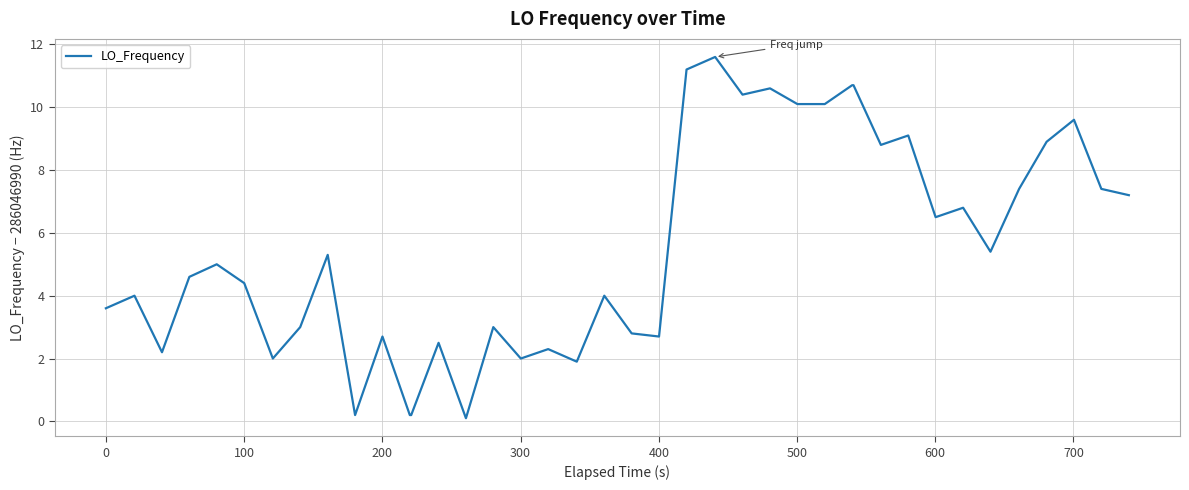

Does the chart display data point markers on the line(s)?

No